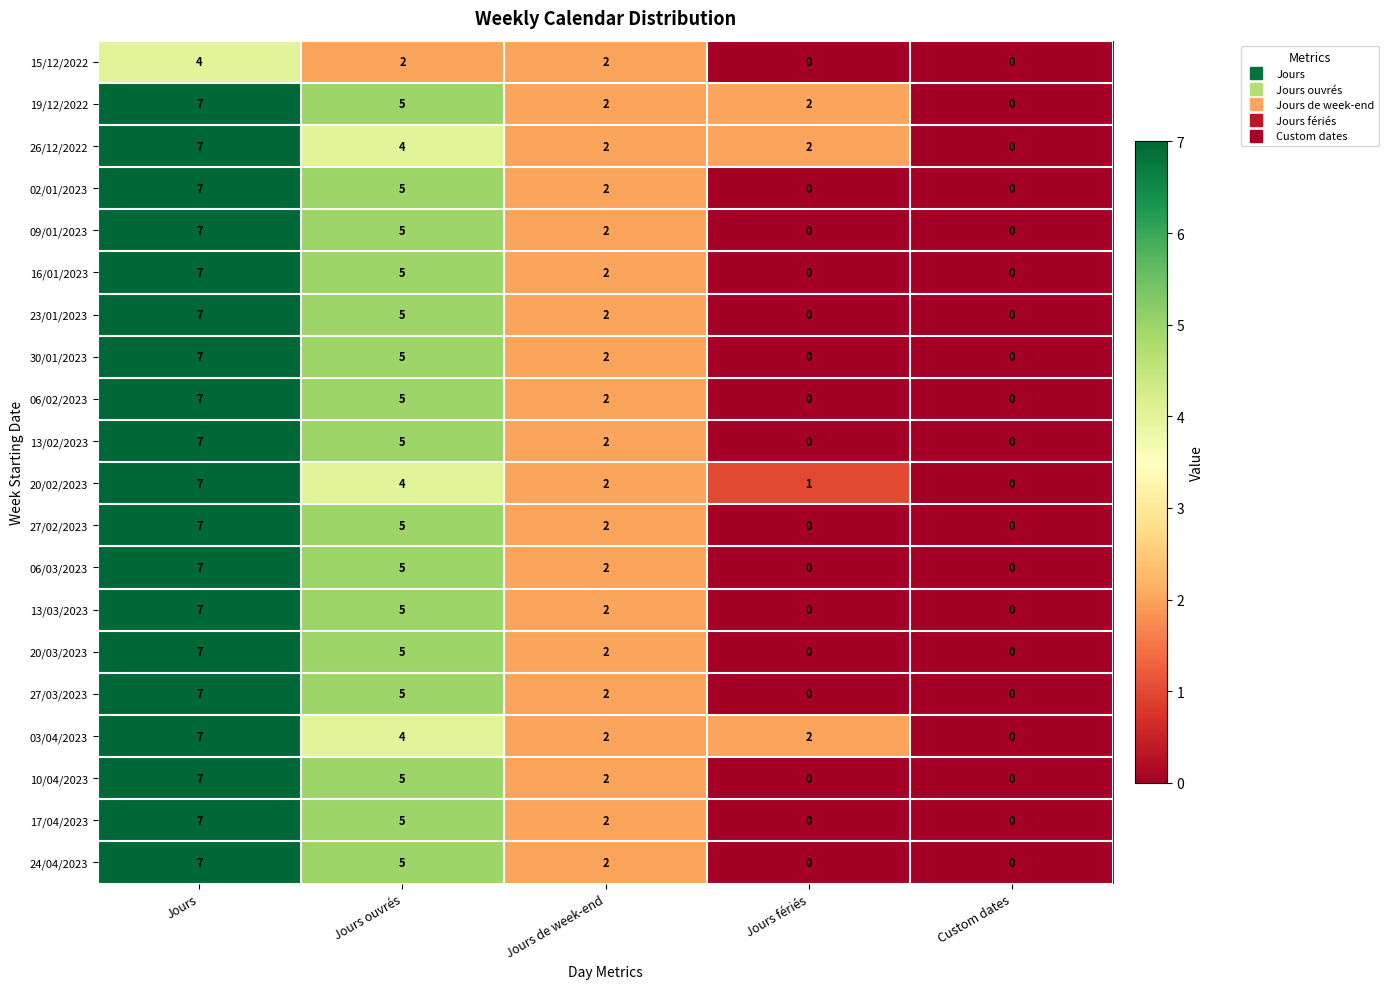

What is the maximum value for 13/03/2023?

7